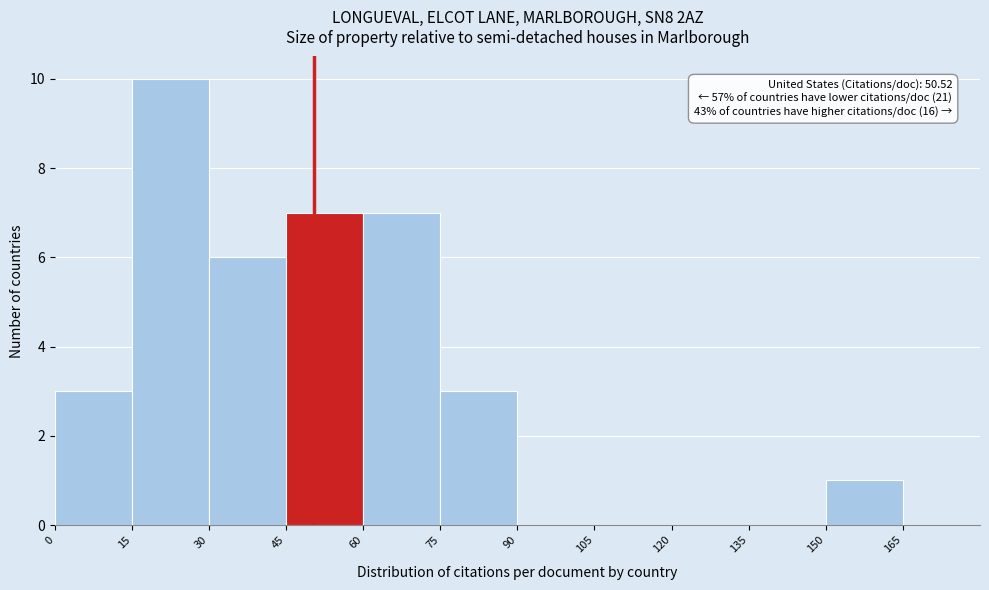

Over which range of the x-axis is the bar tallest?

15 to 30